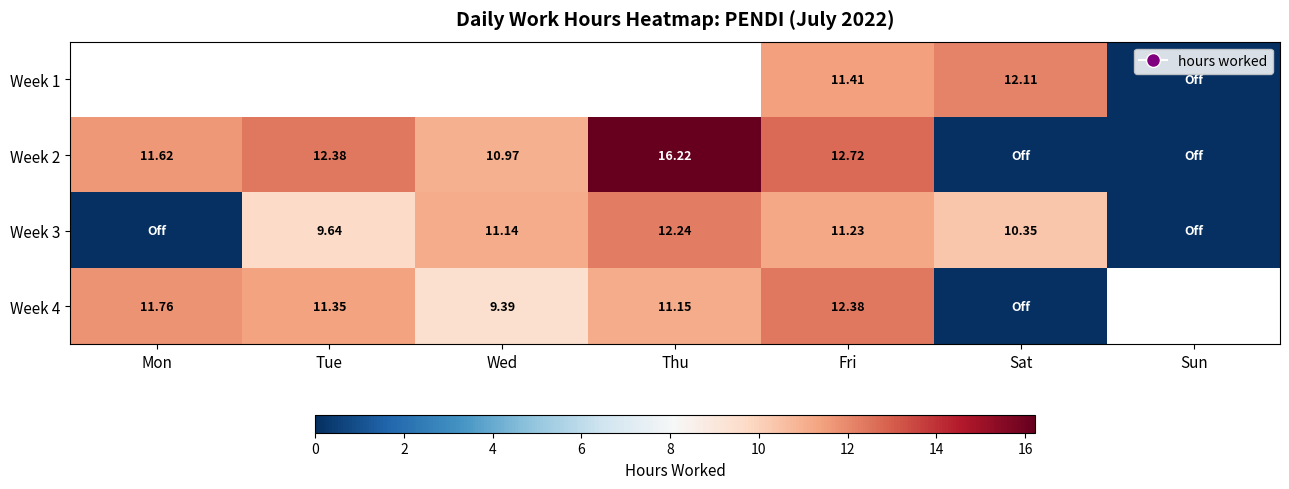

The value of Week 3 at Fri is 4.9. True or false?

False